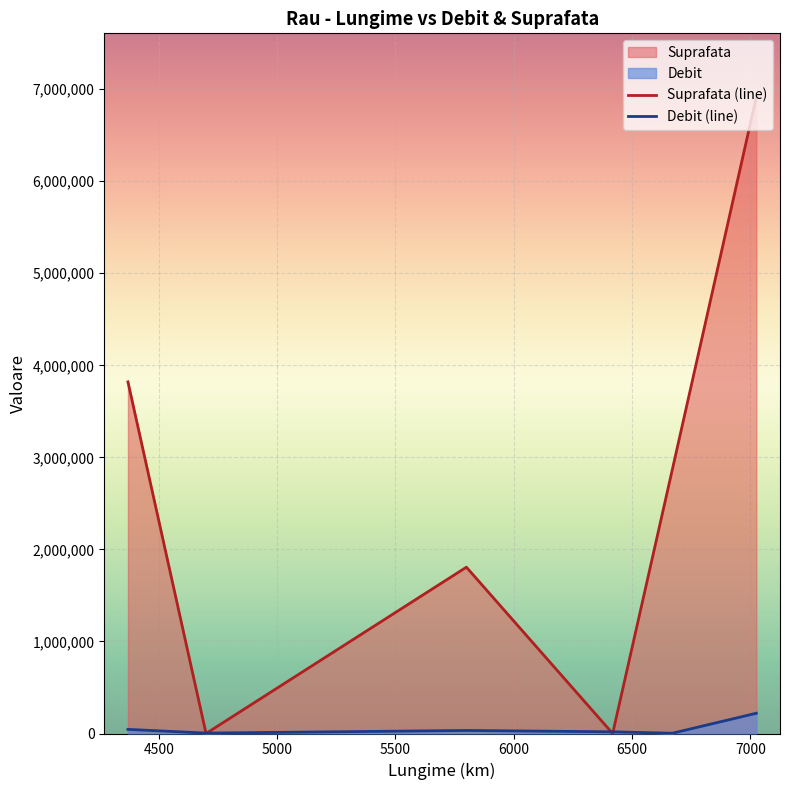

Which series has the largest range (max minus min)?

Suprafata (line)